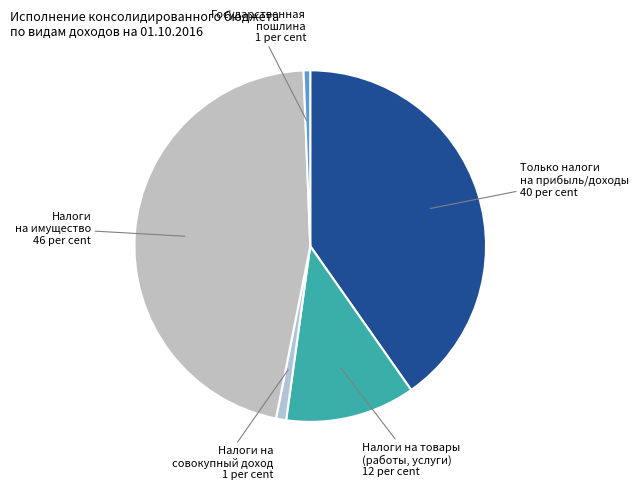

Rank the categories by value from lowest to highest.

Государственная пошлина, Налоги на совокупный доход, Налоги на товары (работы, услуги), Только налоги на прибыль/доходы, Налоги на имущество